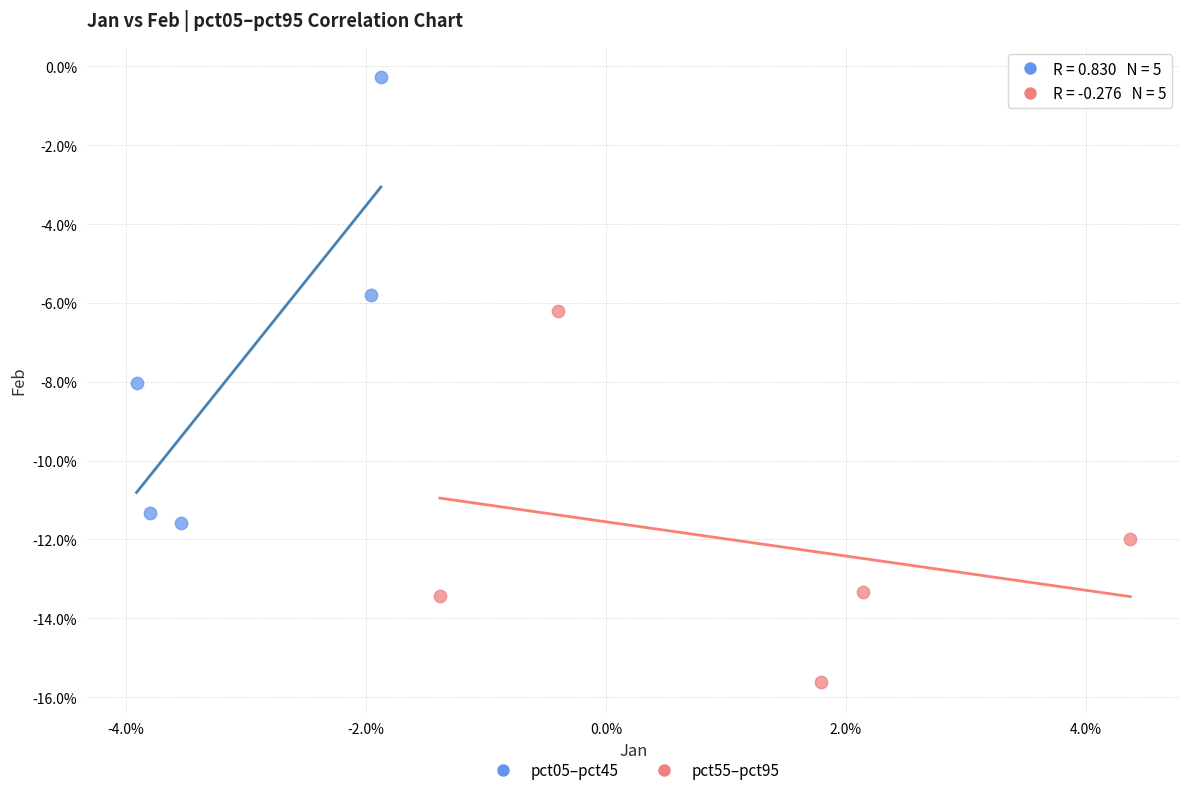

What are all the series names shown in the legend?

pct05–pct45, pct55–pct95